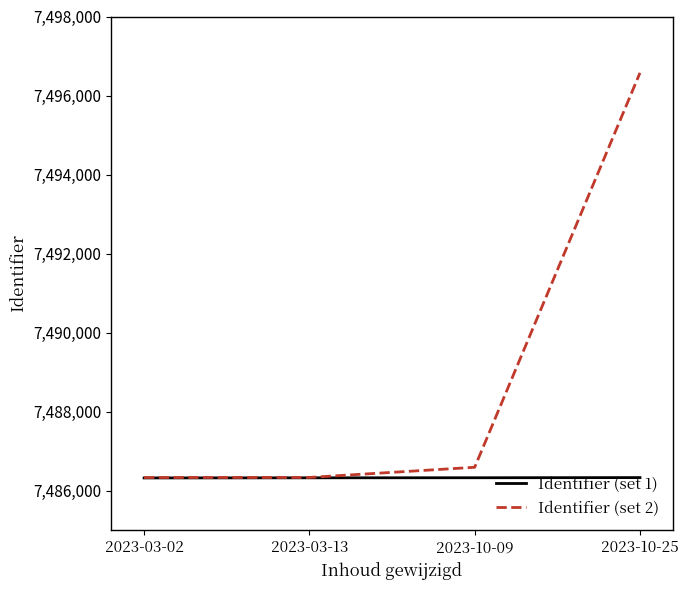

Does the chart display data point markers on the line(s)?

No